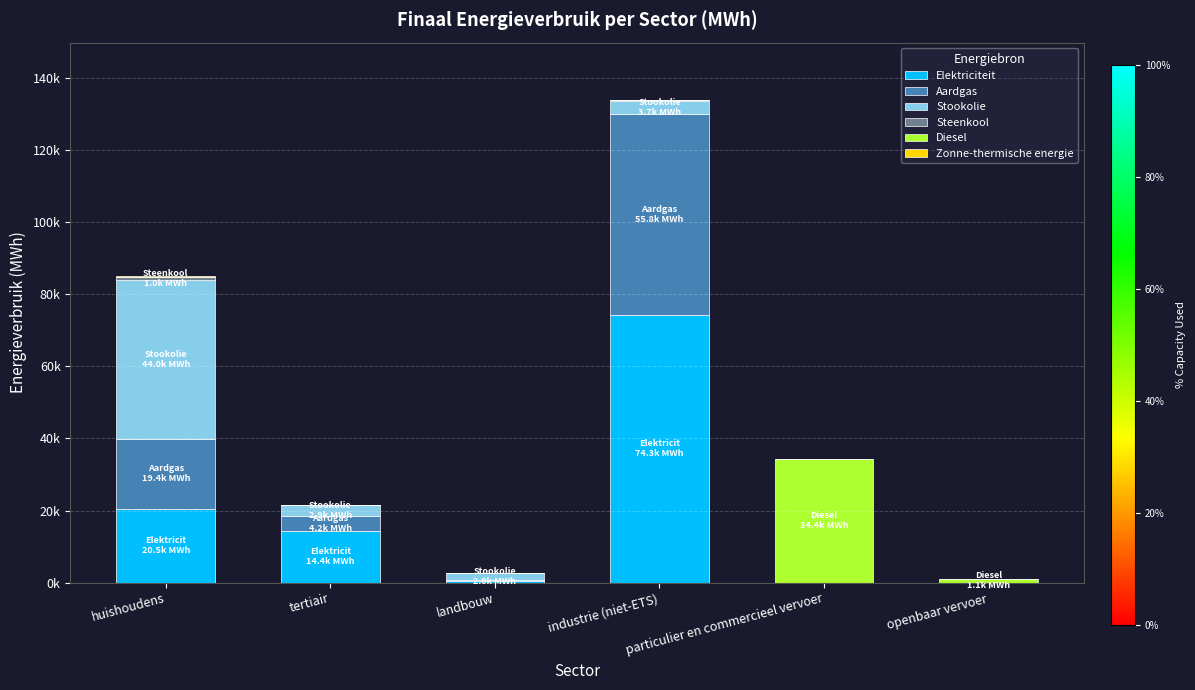

Which series changed the most between landbouw and particulier en commercieel vervoer?

Diesel